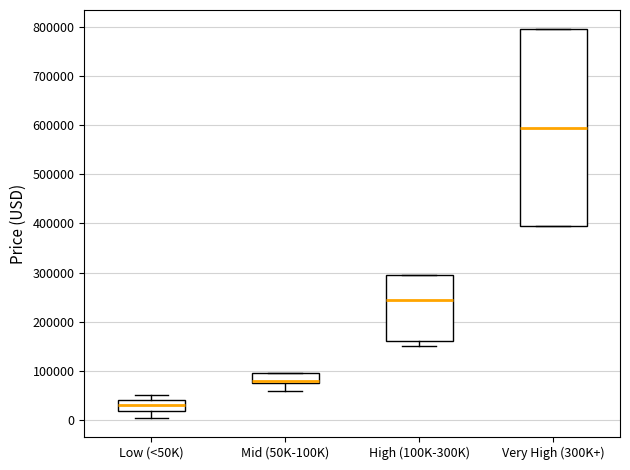

Reading left to right, transcribe this box plot: for each box, give where its median line is, the range the box spans, and where its two whiskers end, as read against the y-axis. The values are not printed on the chart, so give them approximately, as read against the axis.

Low (<50K): median 30000, box 20000 to 40000, whiskers 0 to 50000
Mid (50K-100K): median 80000, box 70000 to 90000, whiskers 60000 to 90000
High (100K-300K): median 240000, box 160000 to 290000, whiskers 150000 to 290000
Very High (300K+): median 590000, box 390000 to 790000, whiskers 390000 to 790000